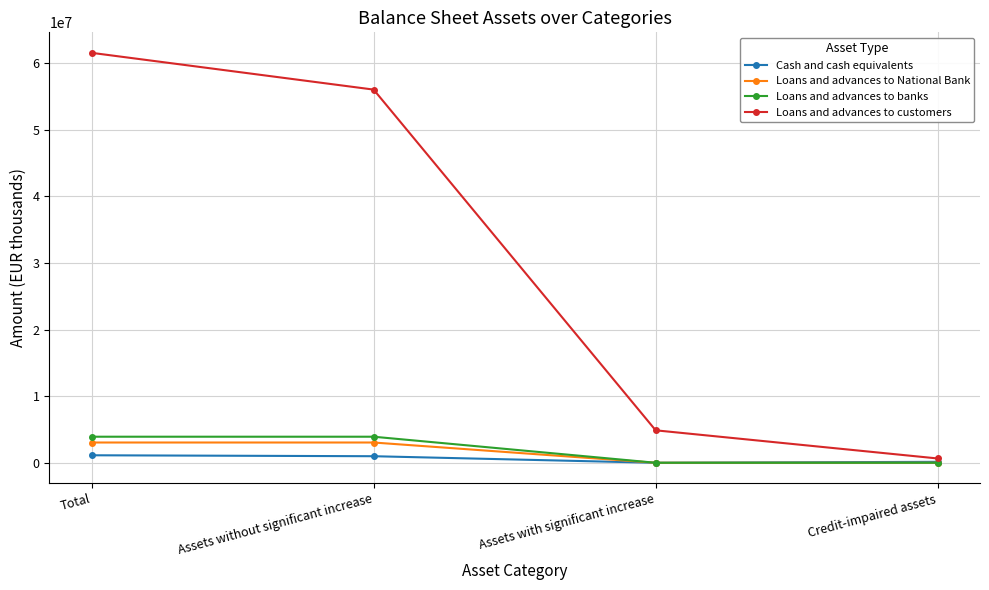

Between Total and Credit-impaired assets, which series saw the biggest shift?

Loans and advances to customers